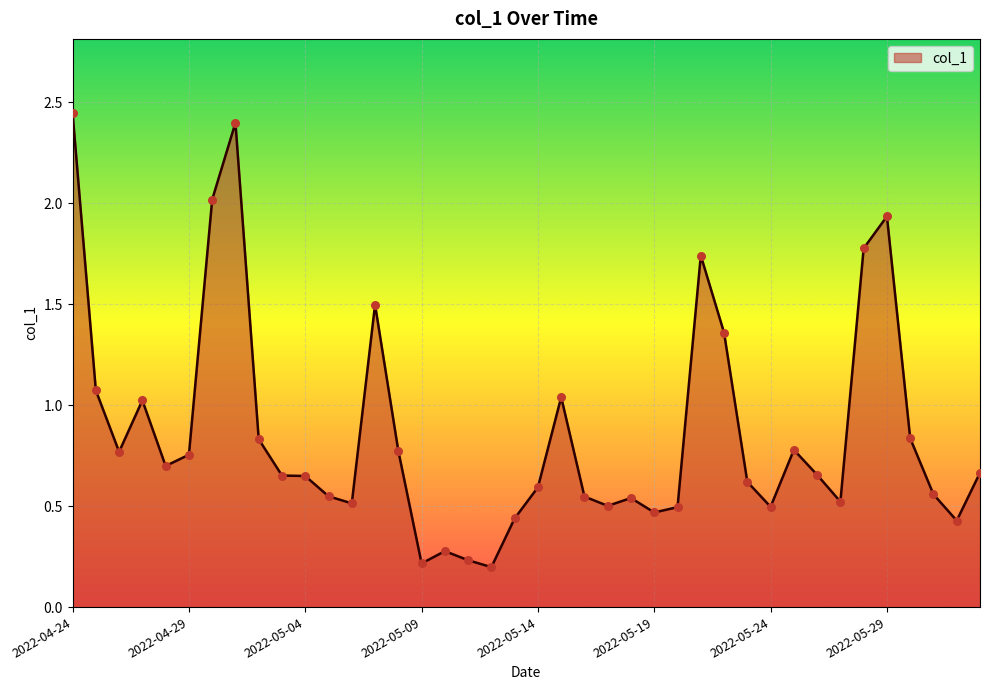

What is the difference between the maximum and minimum values?

2.2